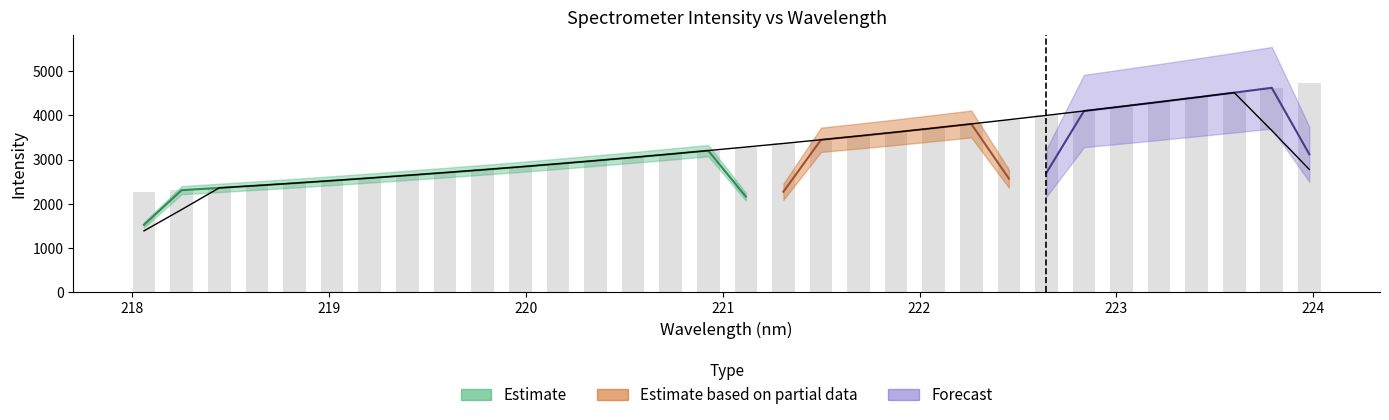

Is it true that the value at 224 is 8247.5?

False